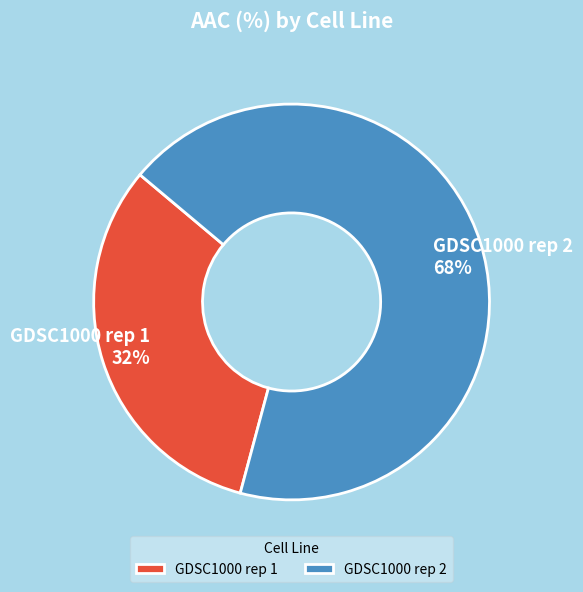

Do GDSC1000 rep 2 and GDSC1000 rep 1 together represent more than half of the pie?

Yes